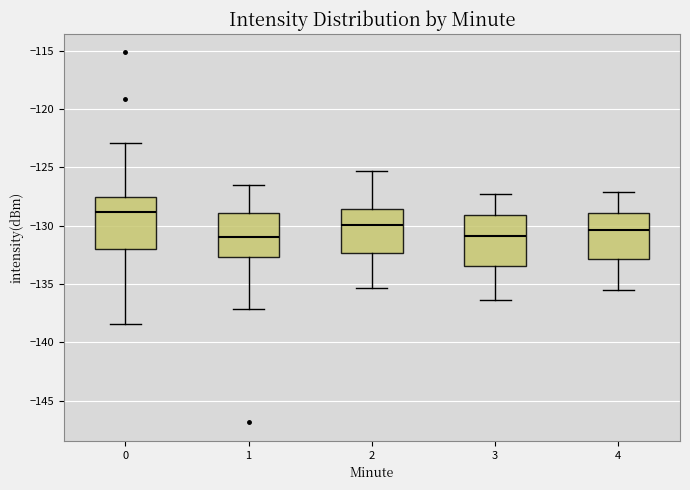

Which box's median line is the highest?

0